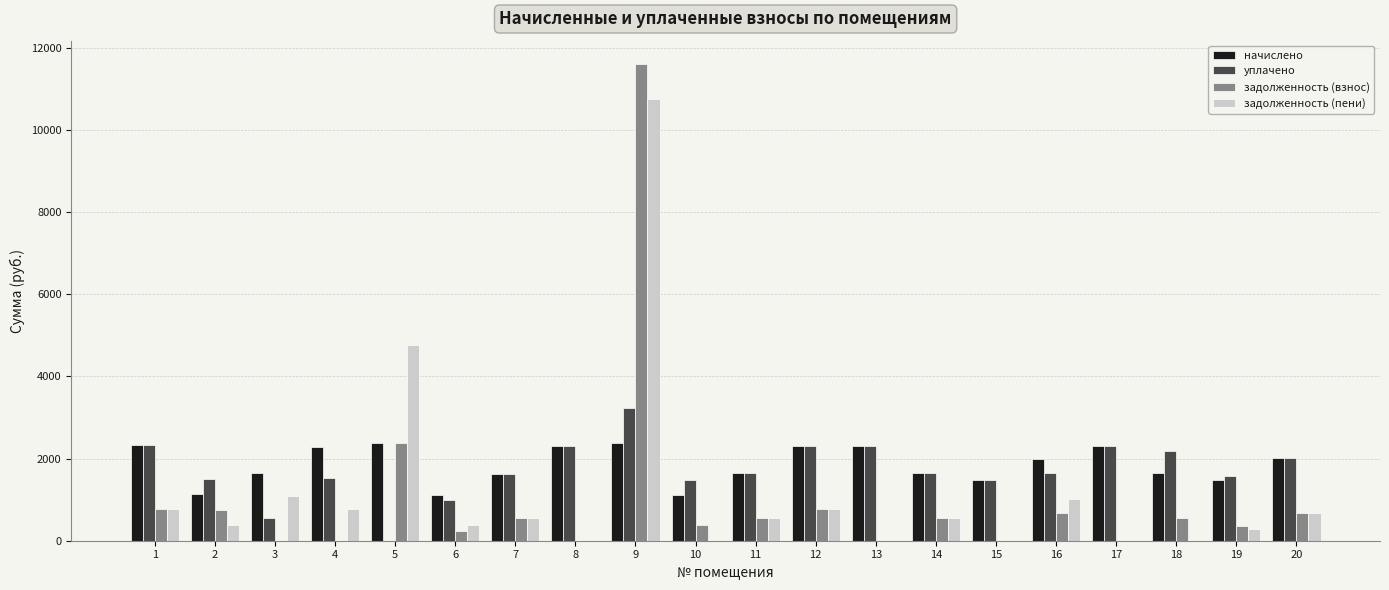

At which category is the sum across all series the highest?

9